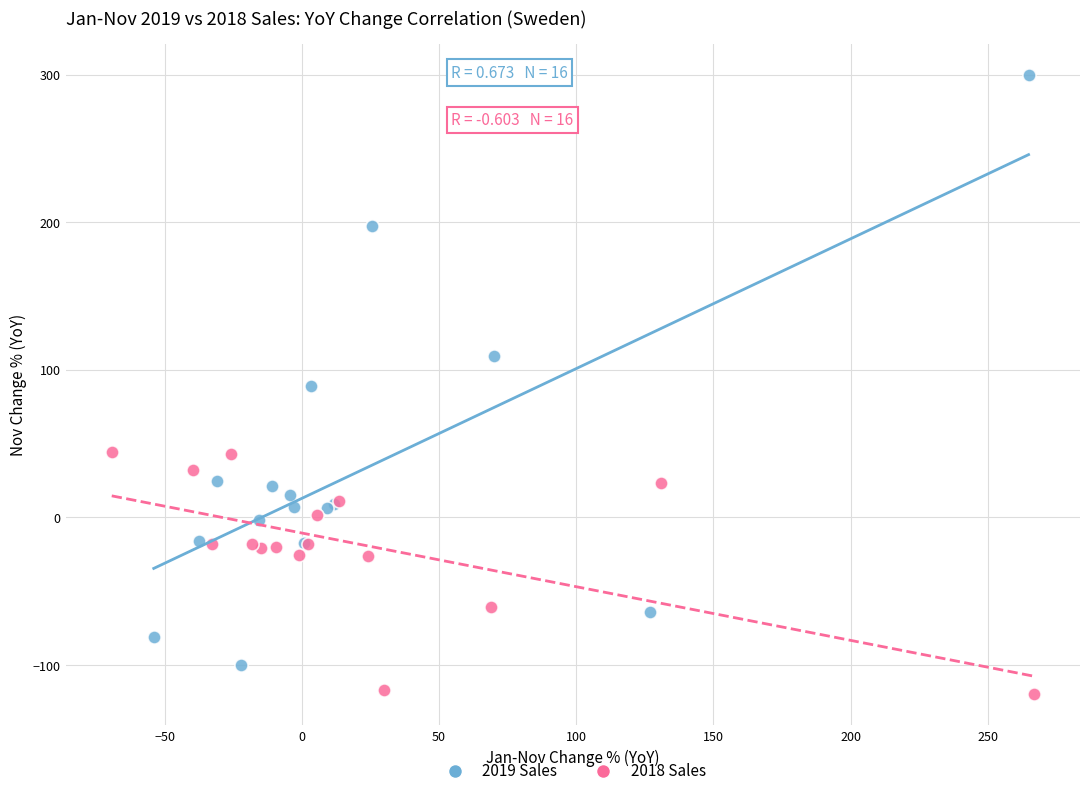

Which series reaches the minimum Y coordinate?

2018 Sales